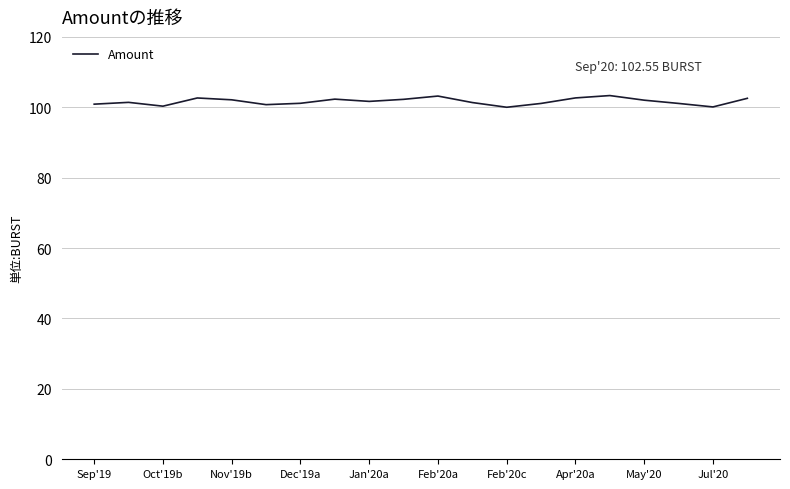

What is the smallest value displayed?

100.0